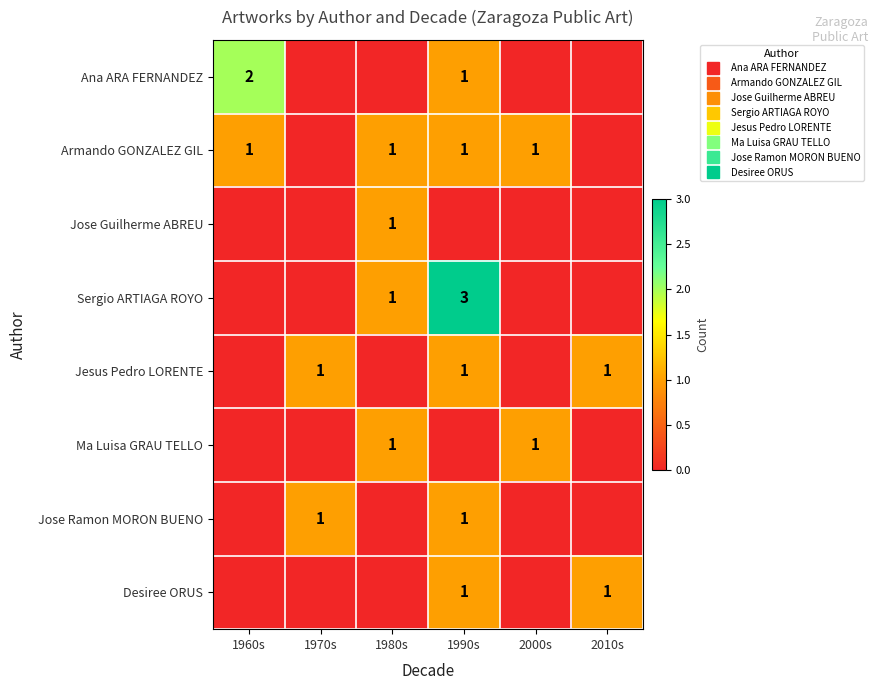

Count the Ma Luisa GRAU TELLO values in the range 0 to 1.

6